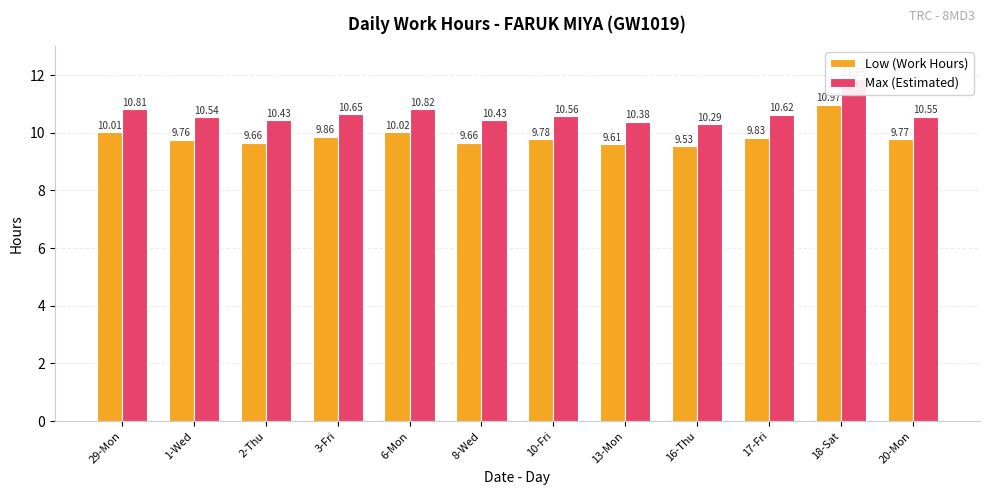

List the labels in order of Low (Work Hours) value, largest first.

18-Sat, 6-Mon, 29-Mon, 3-Fri, 17-Fri, 10-Fri, 20-Mon, 1-Wed, 2-Thu, 8-Wed, 13-Mon, 16-Thu